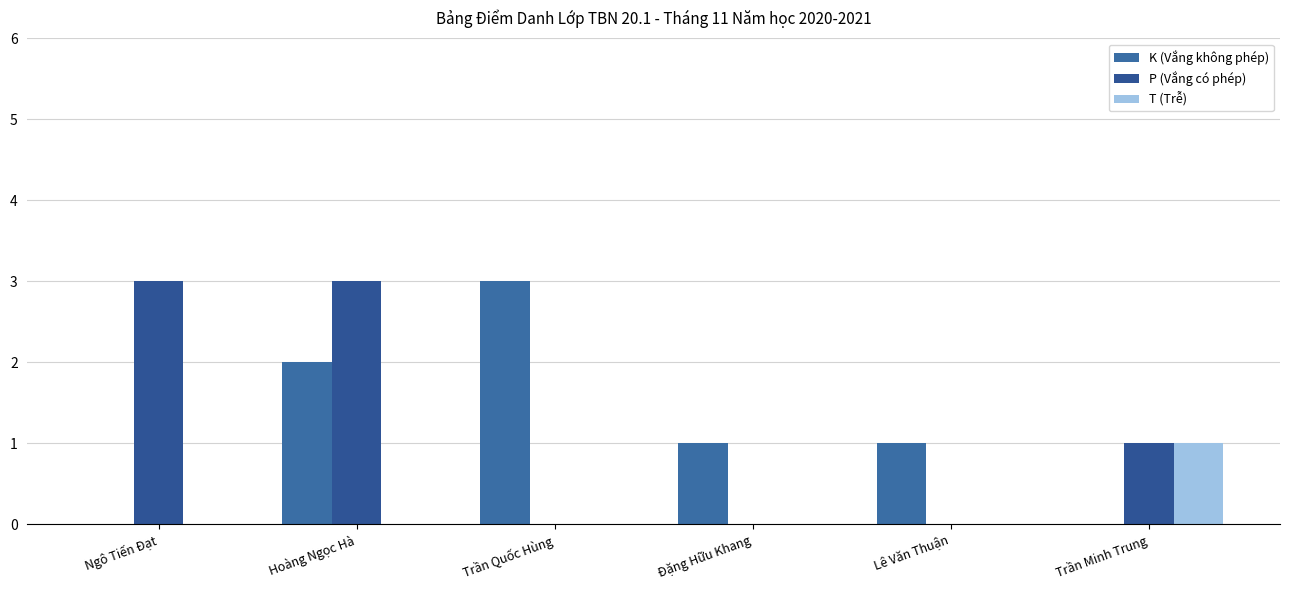

Where does the K (Vắng không phép) series first go above 1?

Hoàng Ngọc Hà